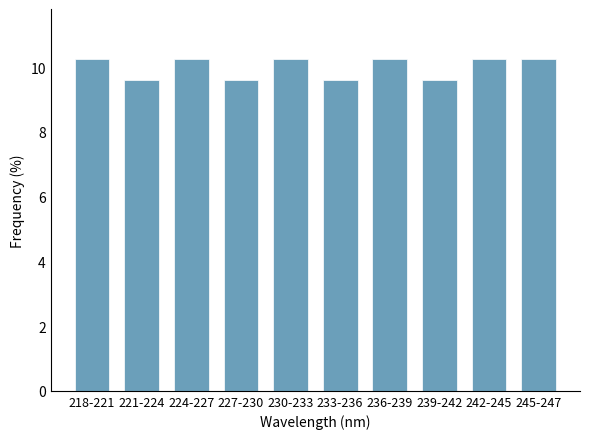

Reading right to left, what are all the values shown in this chart?

10.3	10.3	9.6	10.3	9.6	10.3	9.6	10.3	9.6	10.3